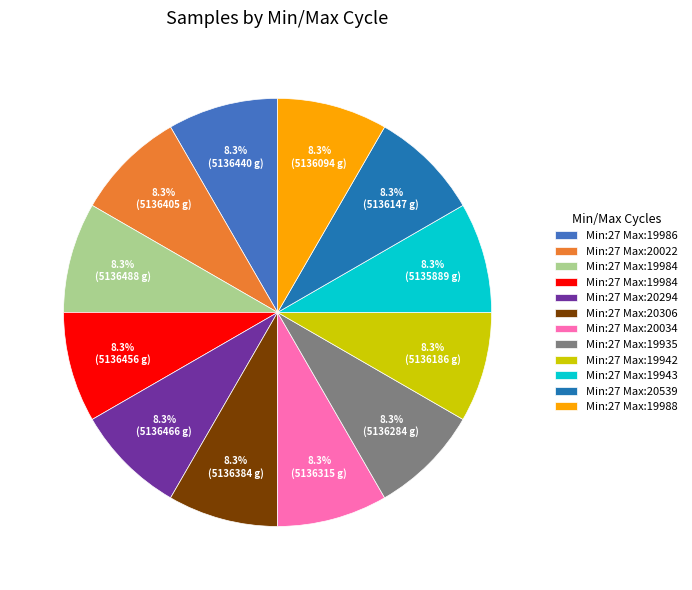

Is there a majority slice in this chart?

No